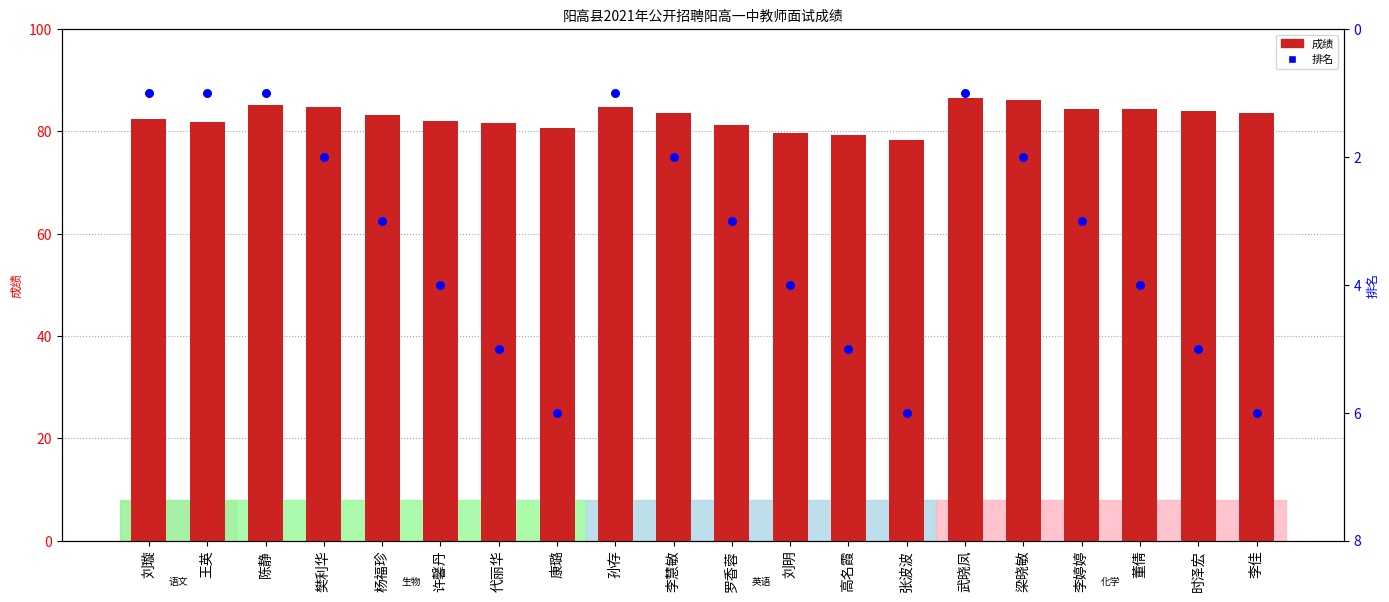

Which series reaches the maximum Y coordinate?

成绩